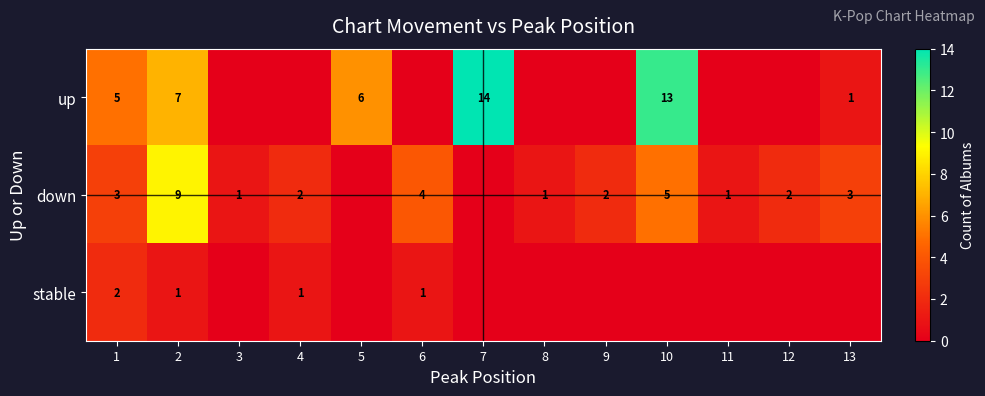

At how many categories does at least one series exceed 7?

3